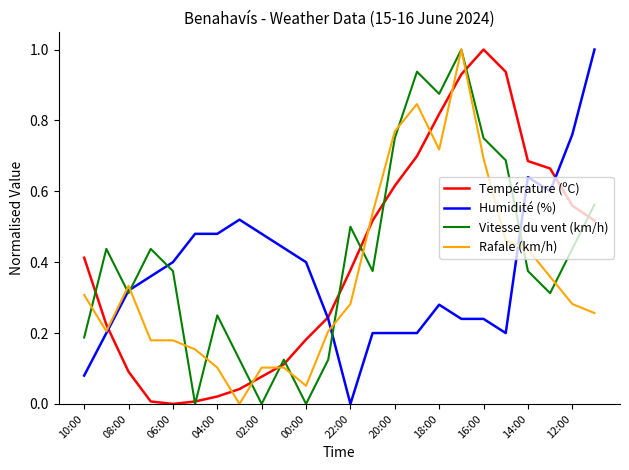

How many positive values does the Rafale (km/h) series have?

23